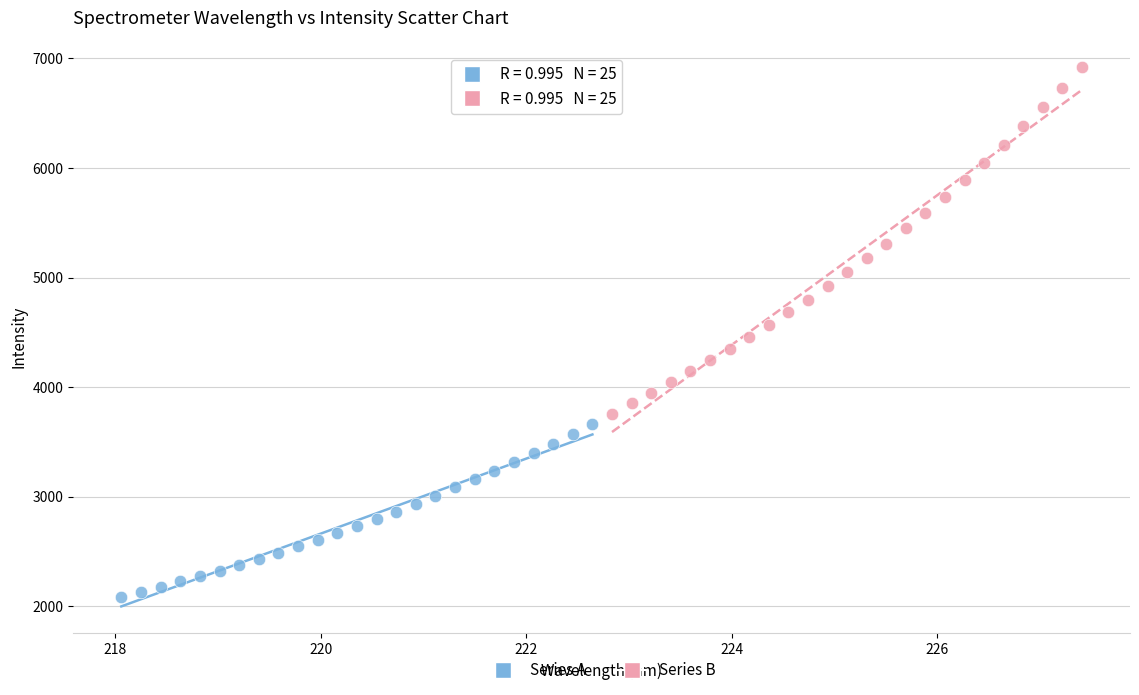

Which series has the largest Y range (max minus min)?

Series B